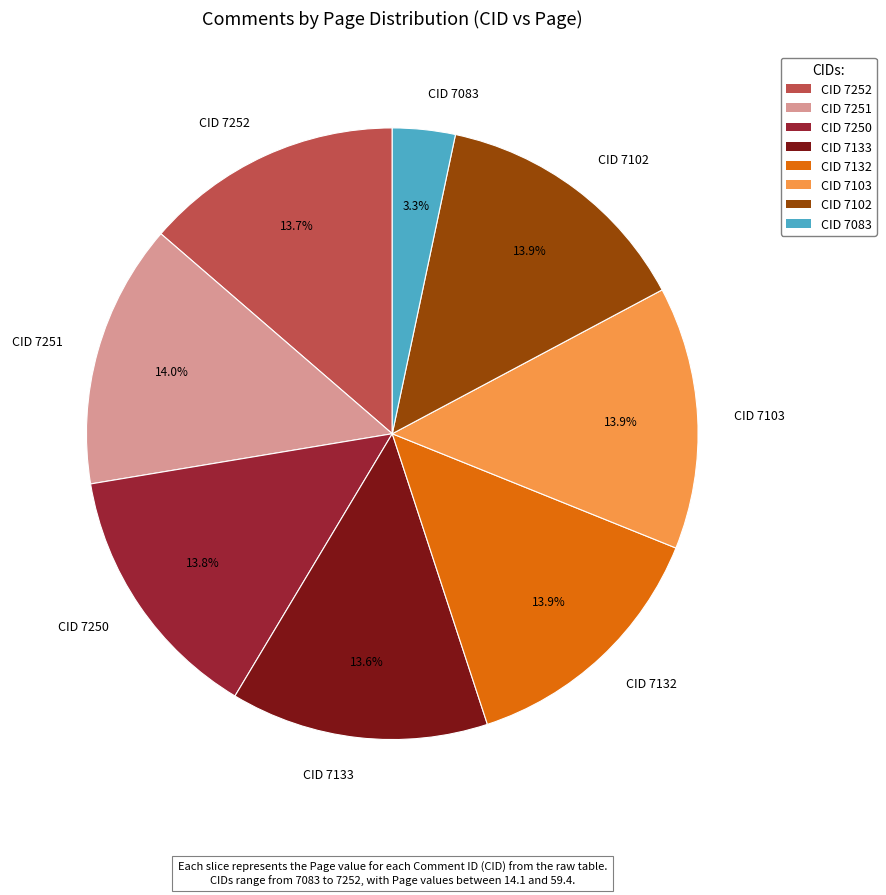

Which has a higher value, CID 7083 or CID 7102?

CID 7102